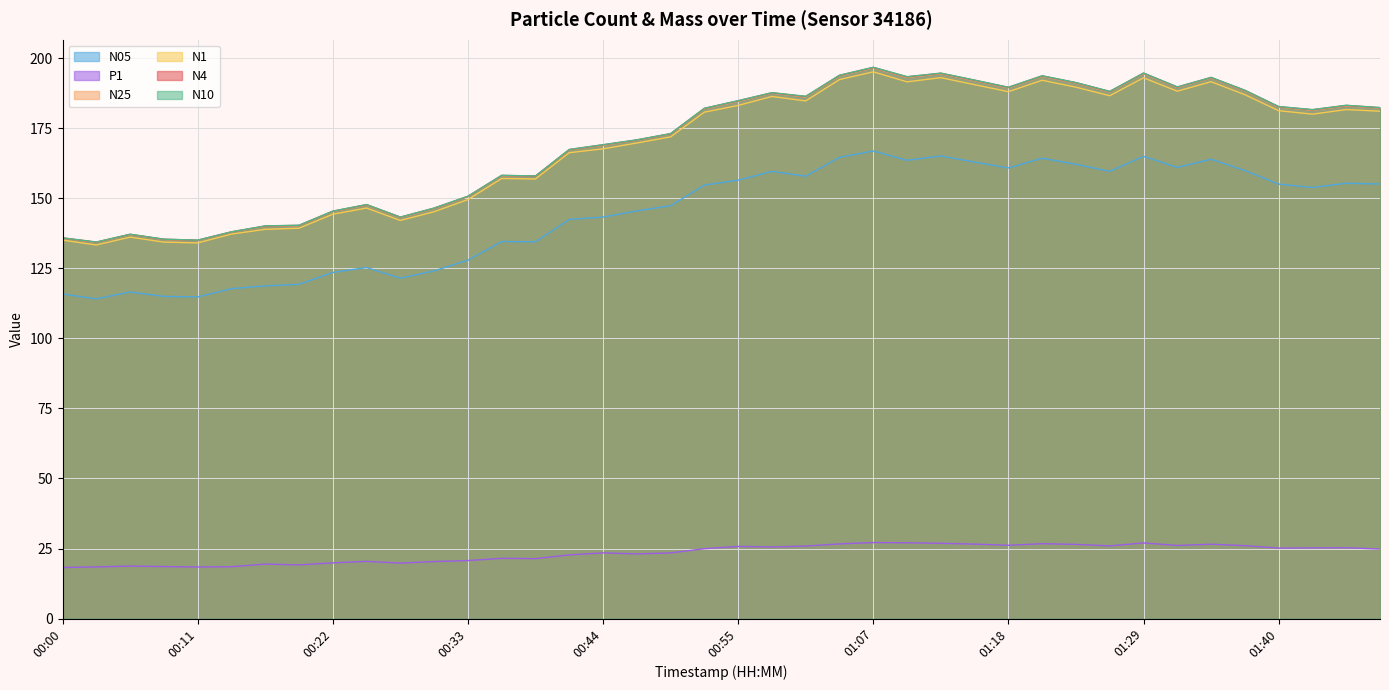

What is the average value of the N1 series?

168.6